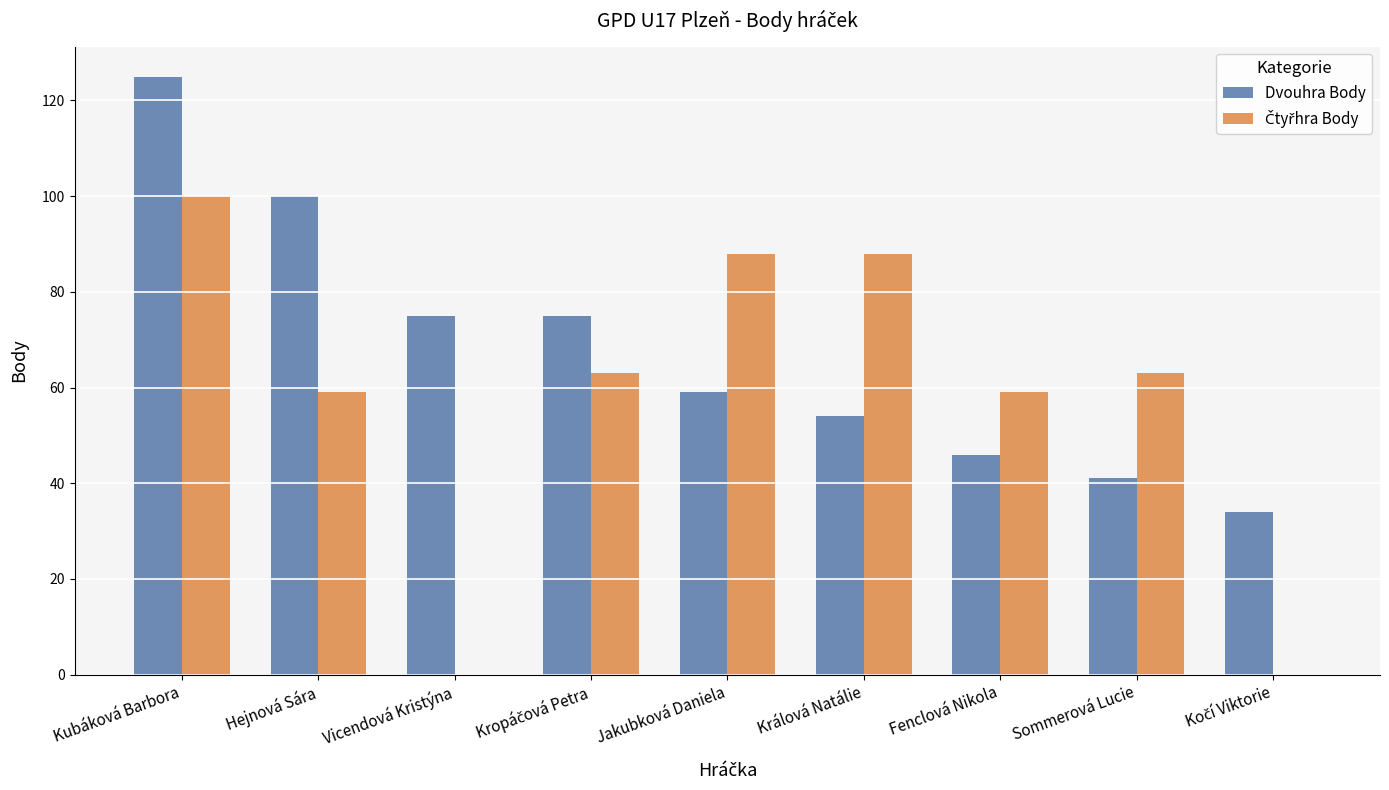

Which series changed the most between Kubáková Barbora and Jakubková Daniela?

Dvouhra Body